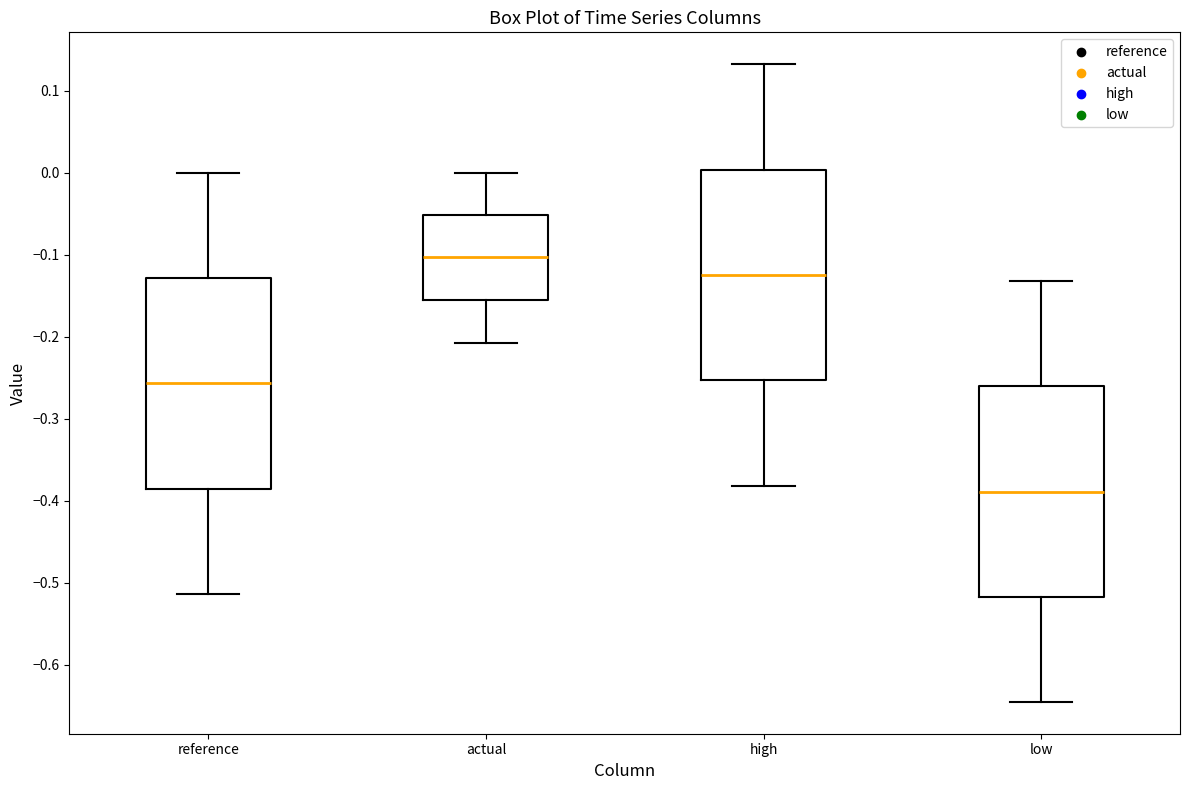

Which box has the lowest median line?

low